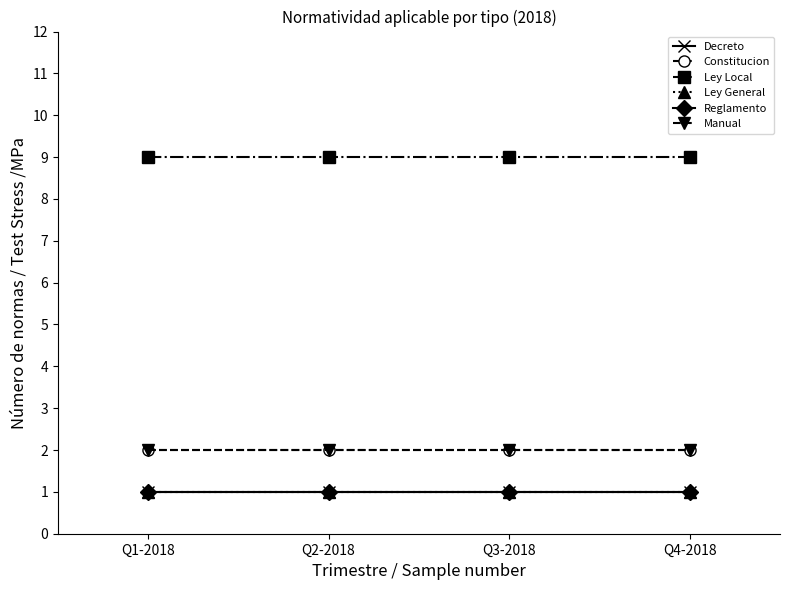

Does the chart have visible grid lines?

No